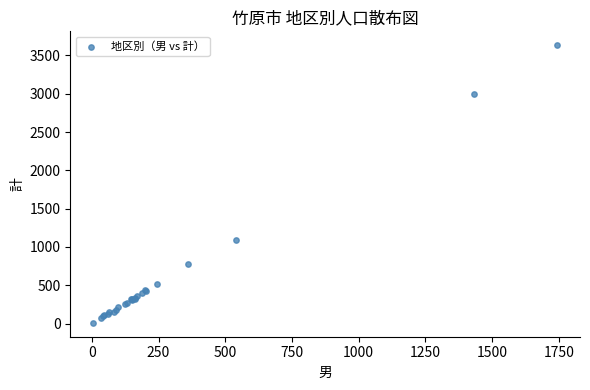

What Y value in the scatter plot is closest to 1821?

1097